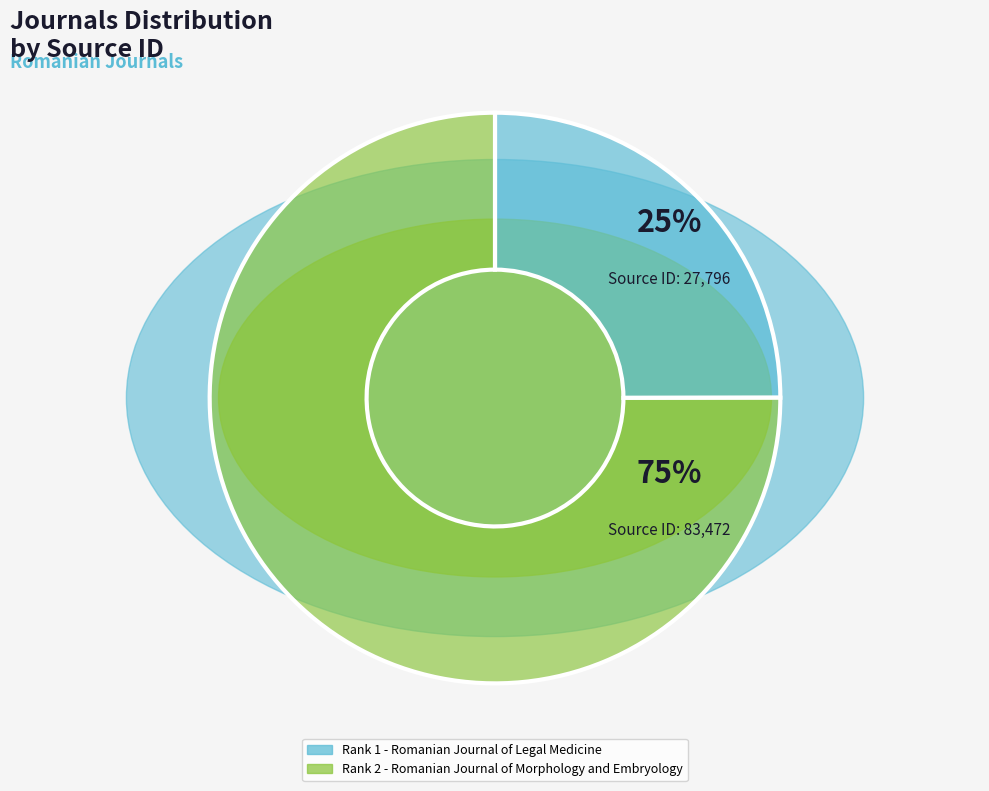

What is the ratio of the value at Rank 1 - Romanian Journal of Legal Medicine to the value at Rank 2 - Romanian Journal of Morphology and Embryology?

0.3